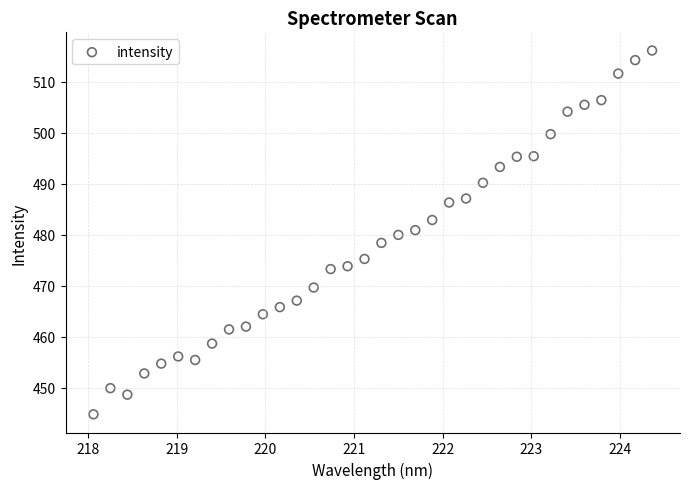

What is the range of Y values (max minus min)?

71.4